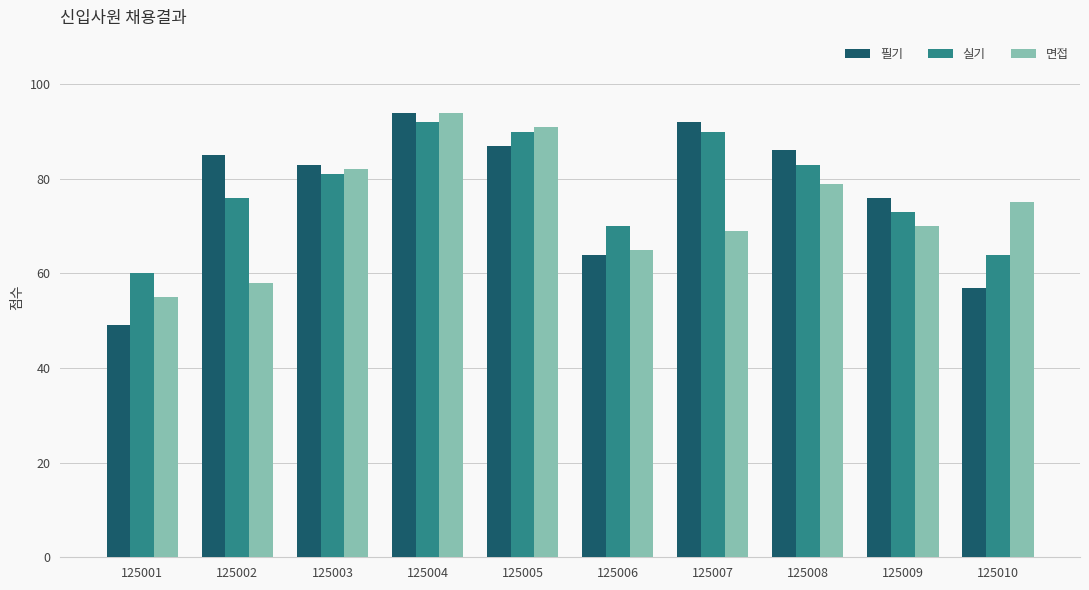

How many bars are there in each group?

3